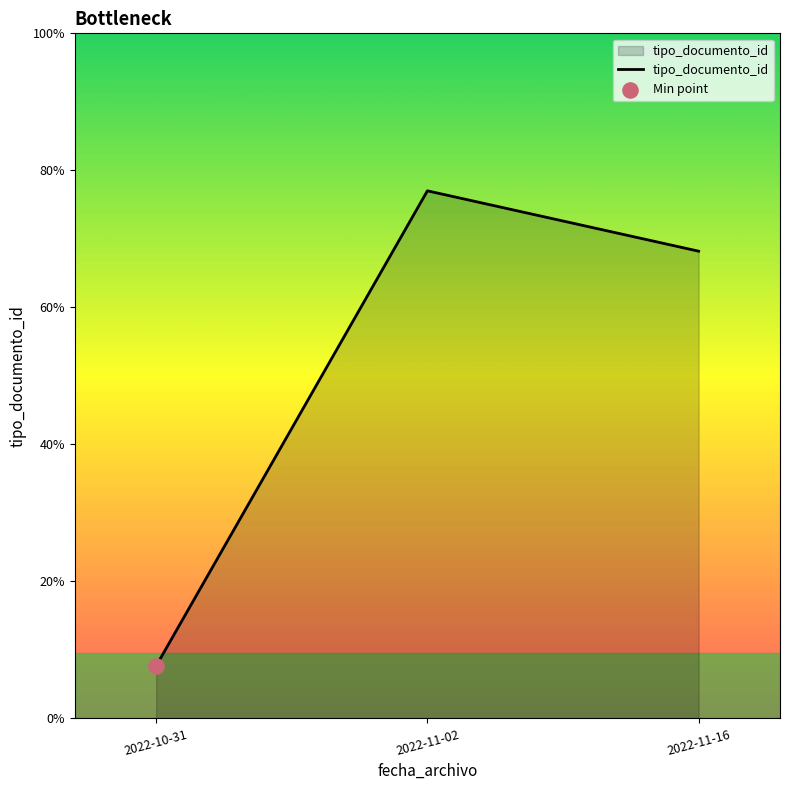

Between 2022-11-02 and 2022-11-16, which is larger?

2022-11-02